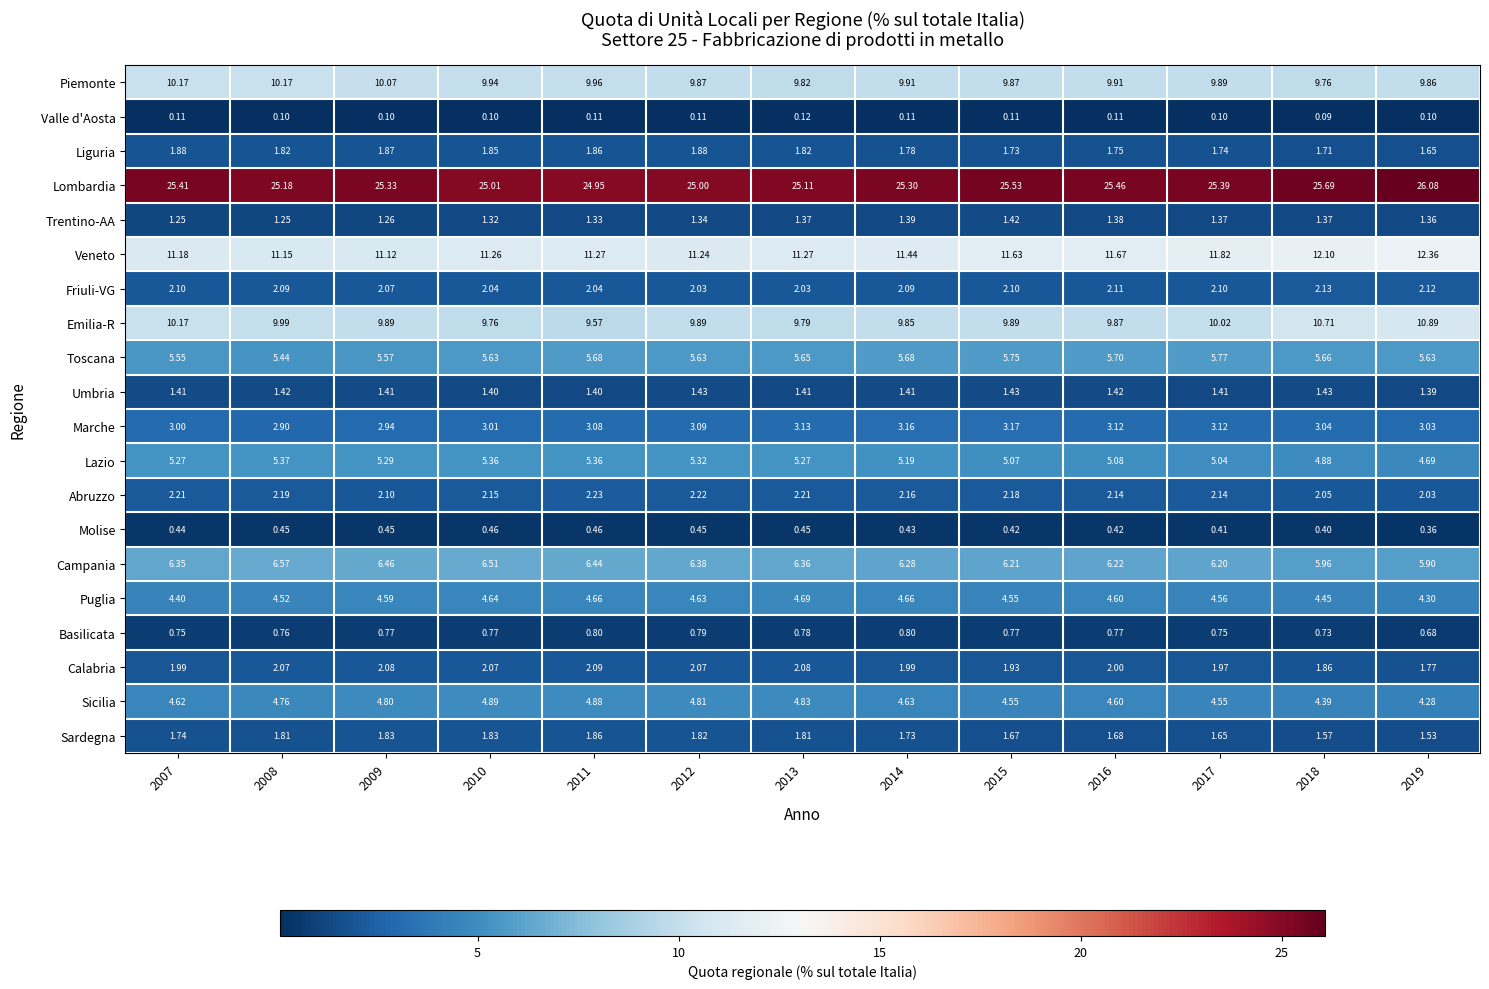

Which series has the largest range (max minus min)?

Emilia-R